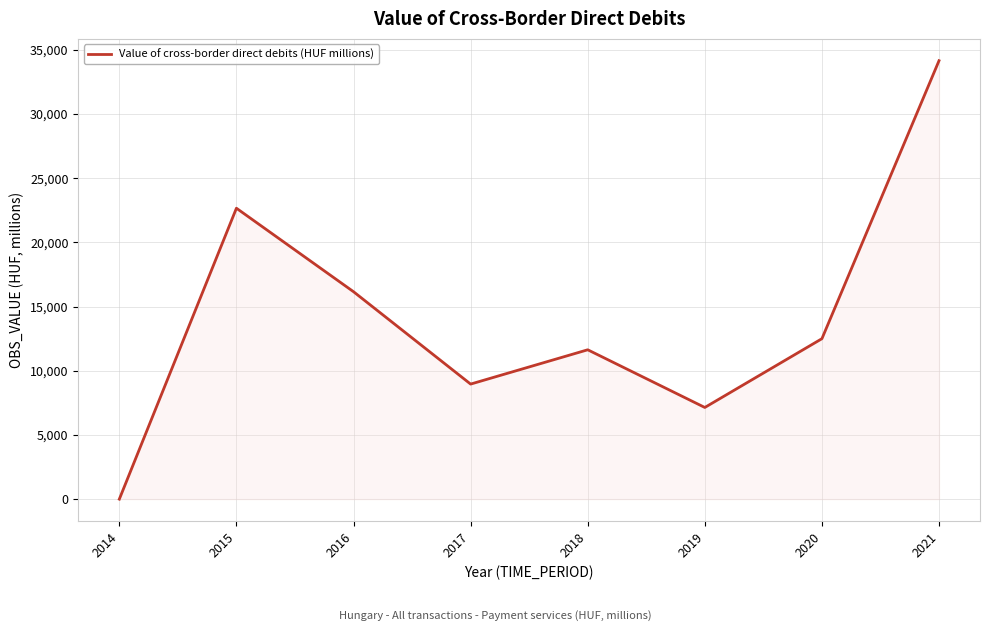

Reading left to right, list all the values displayed in this chart.

0.0	22661.0	16157.0	8962.0	11634.0	7141.0	12497.6	34151.8